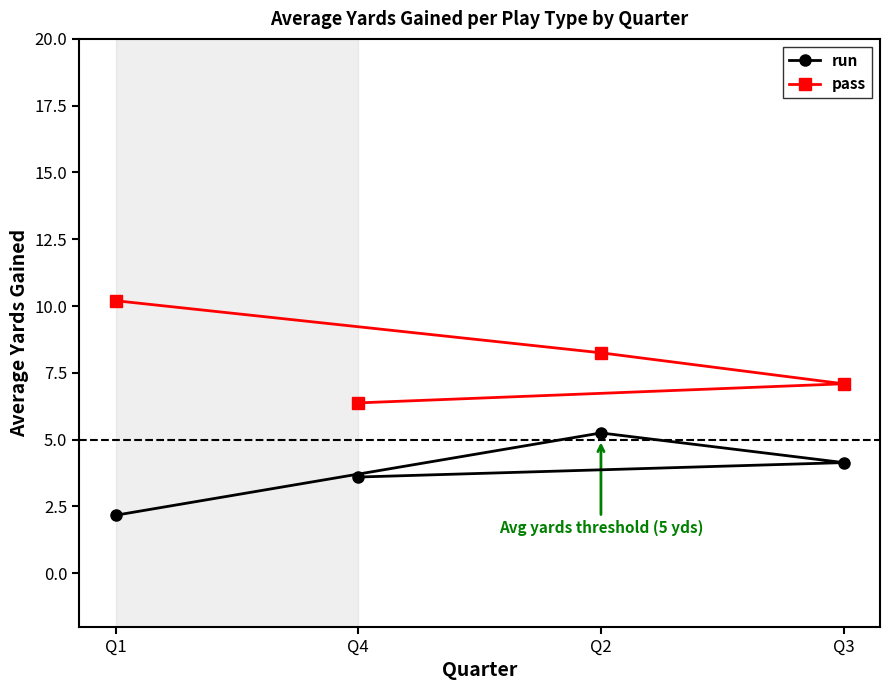

How many lines are shown in the chart?

2